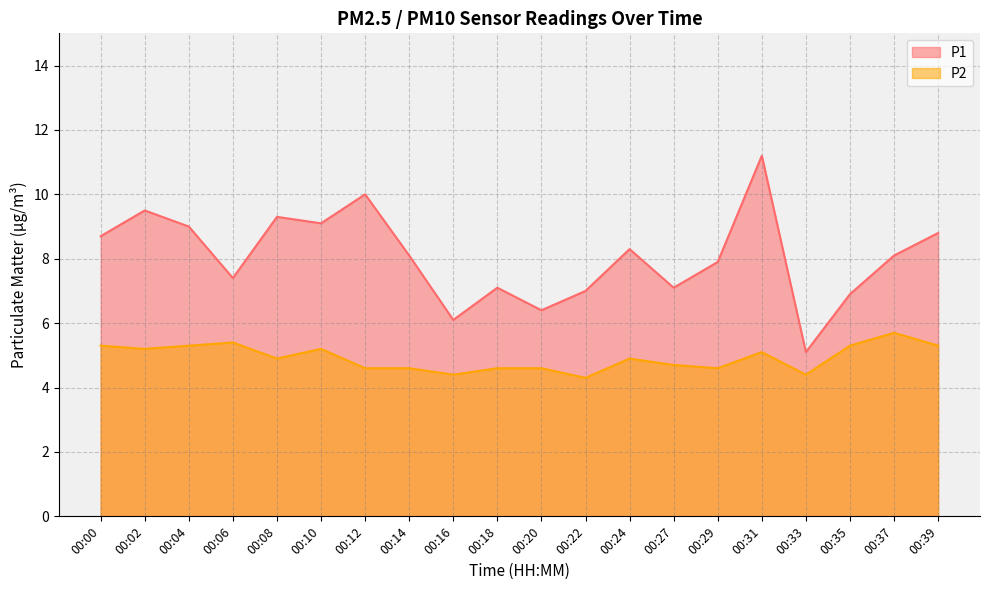

What is the average value of the P2 series?

4.9